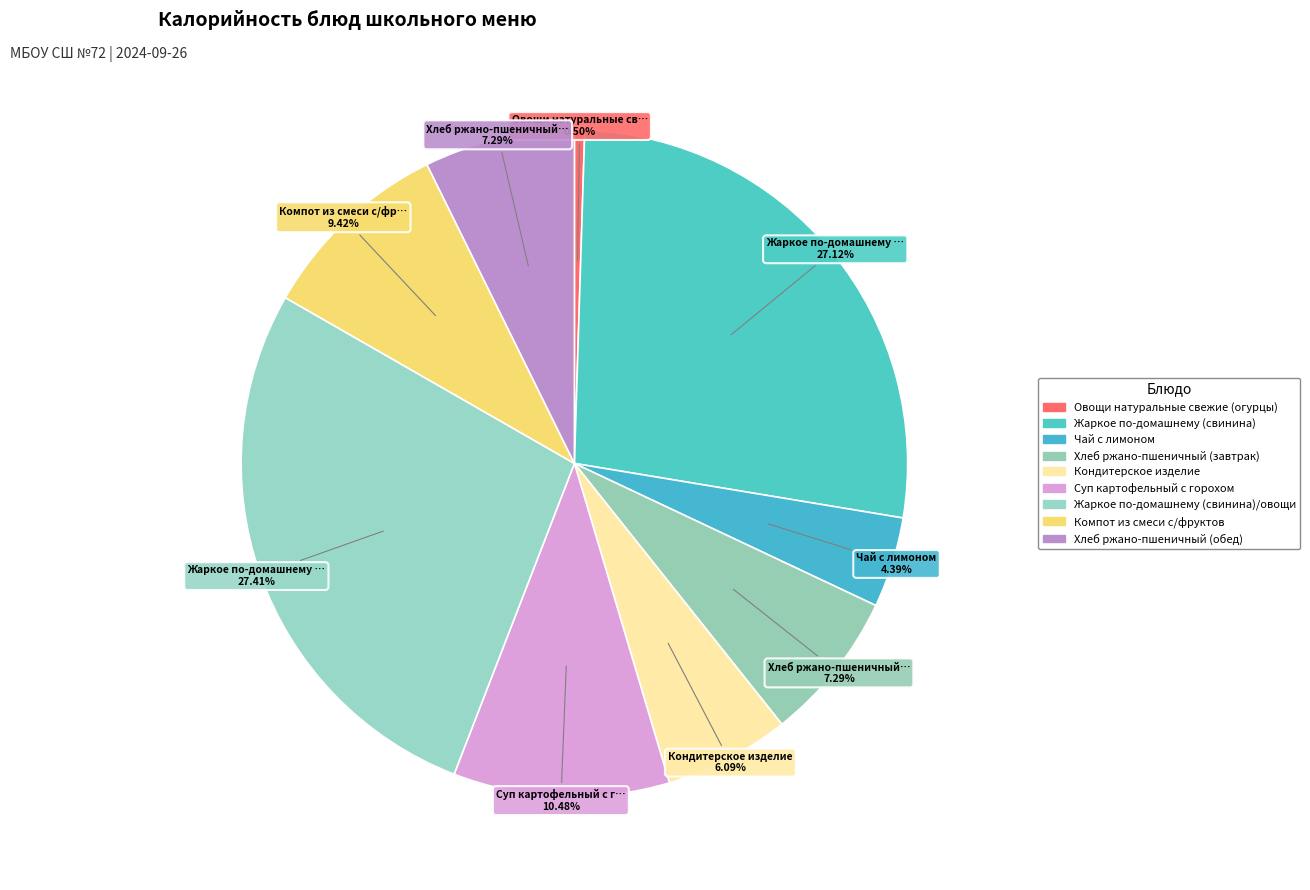

What is the largest slice in the pie chart?

Жаркое по-домашнему (свинина)/овощи